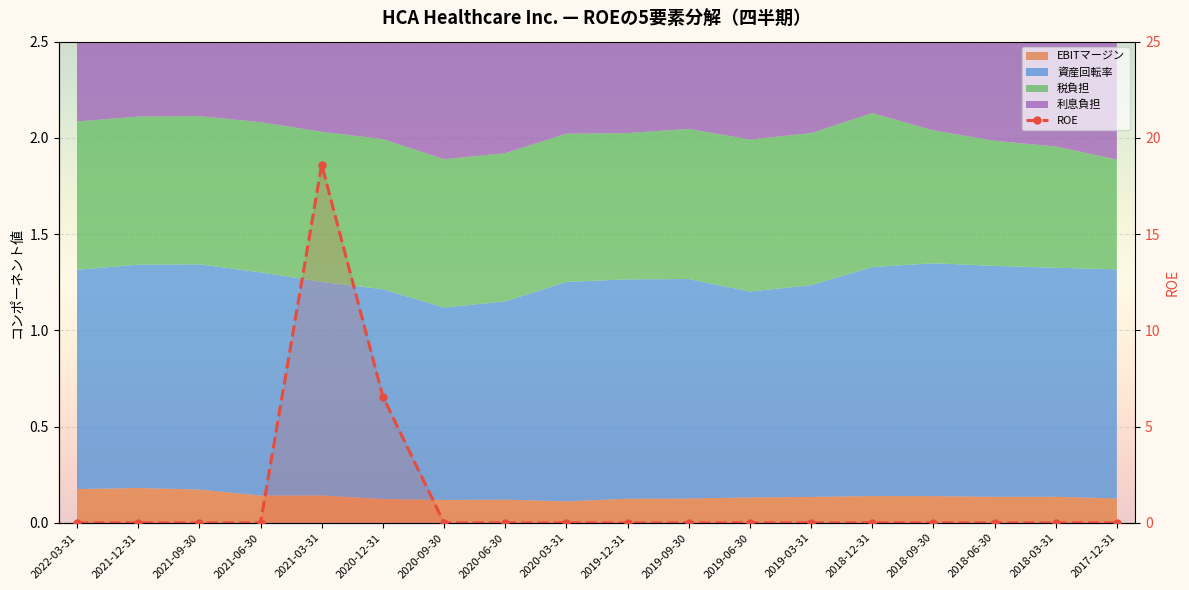

At which category does the chart reach its minimum across all series?

2022-03-31